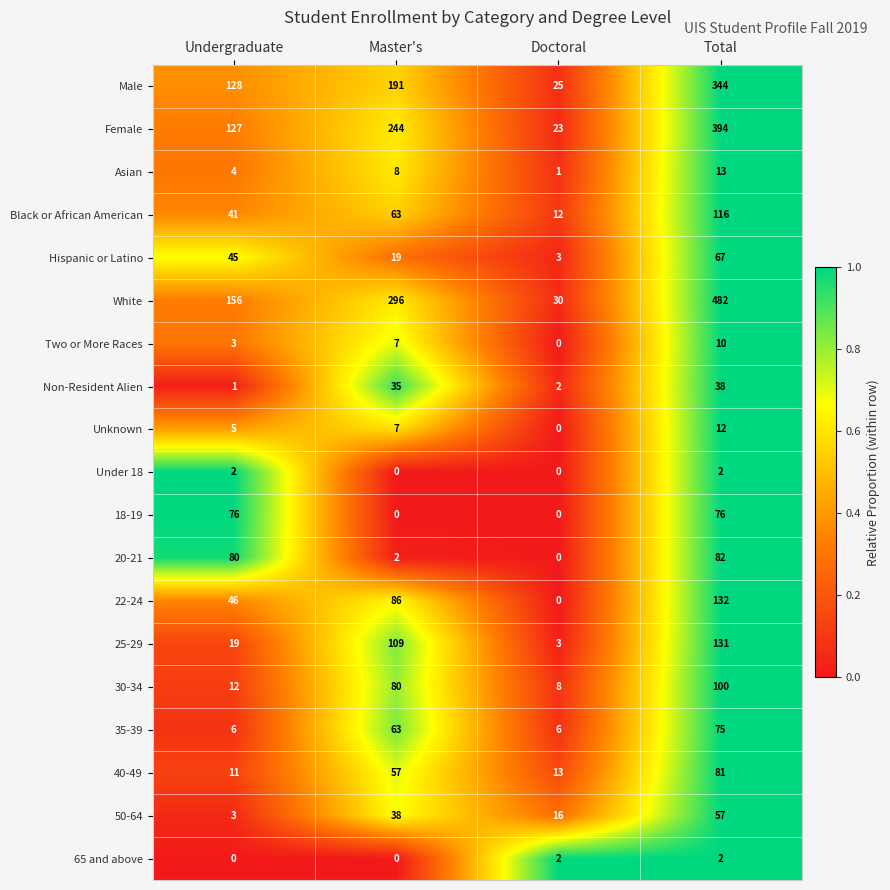

What is the difference between the second highest and minimum values in the Unknown series?

7